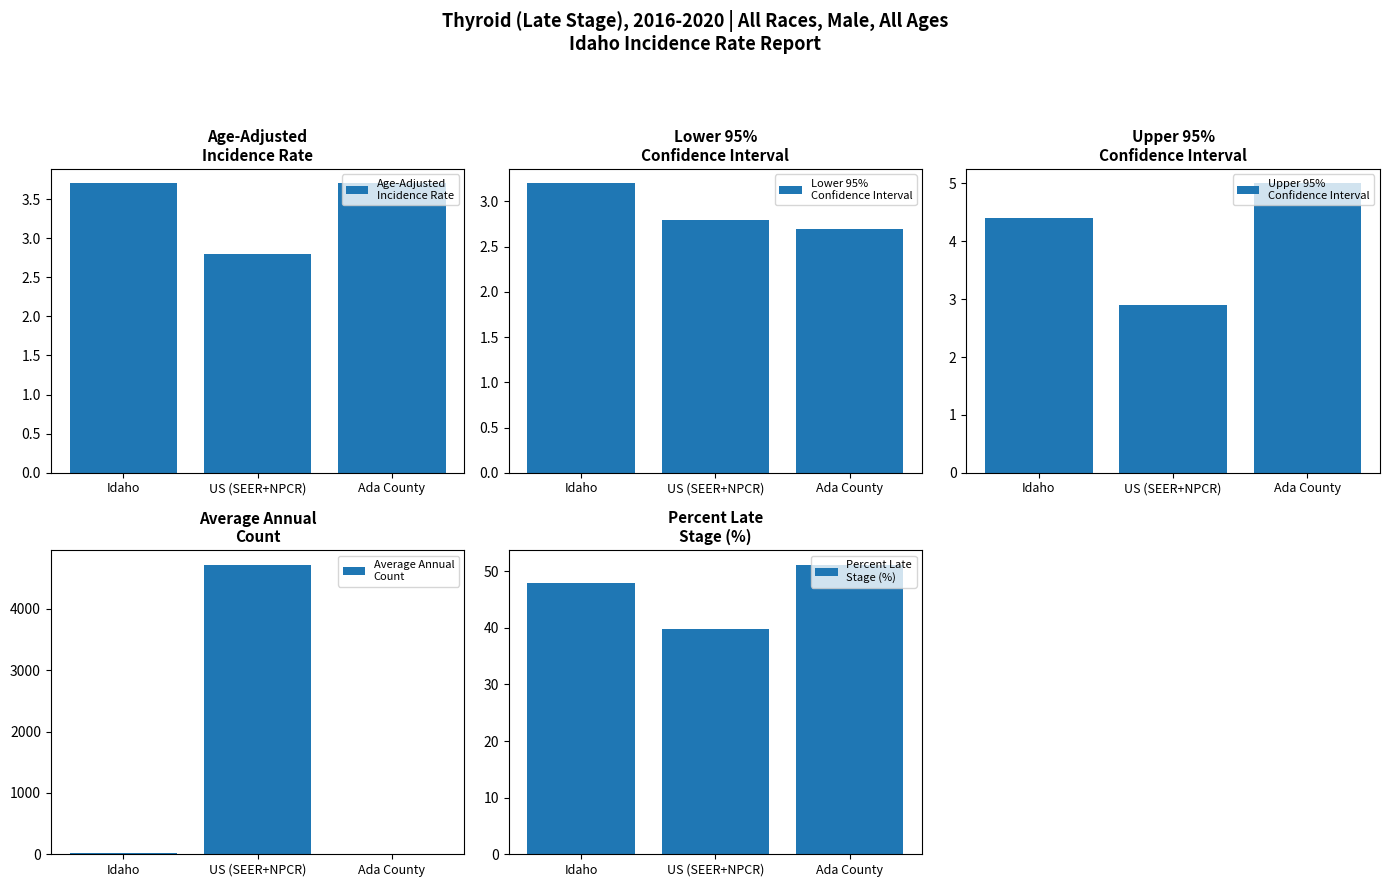

What is the label of the 3rd bar from the left?

Ada County